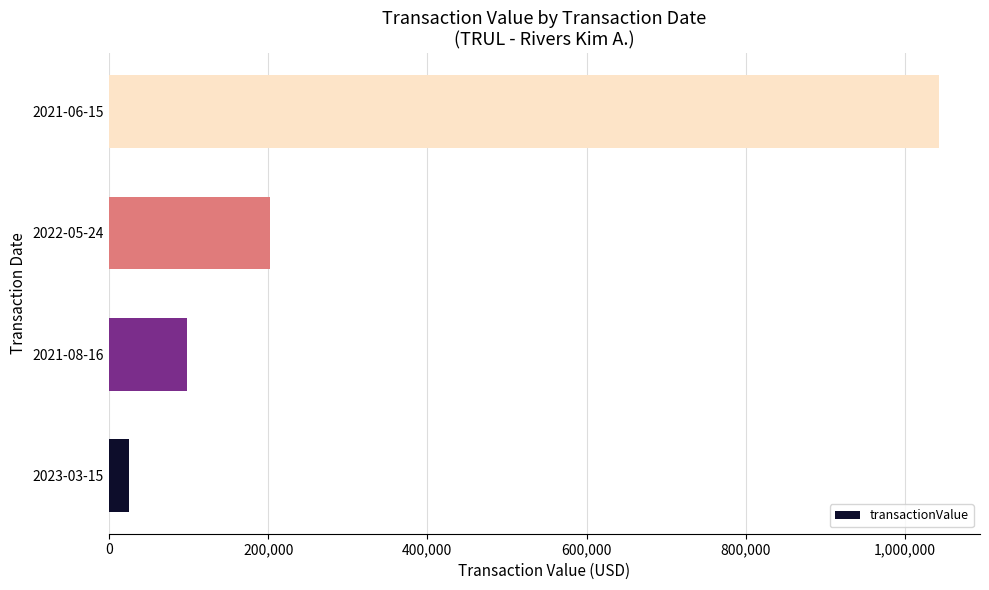

List the labels in order of value, smallest first.

2023-03-15, 2021-08-16, 2022-05-24, 2021-06-15